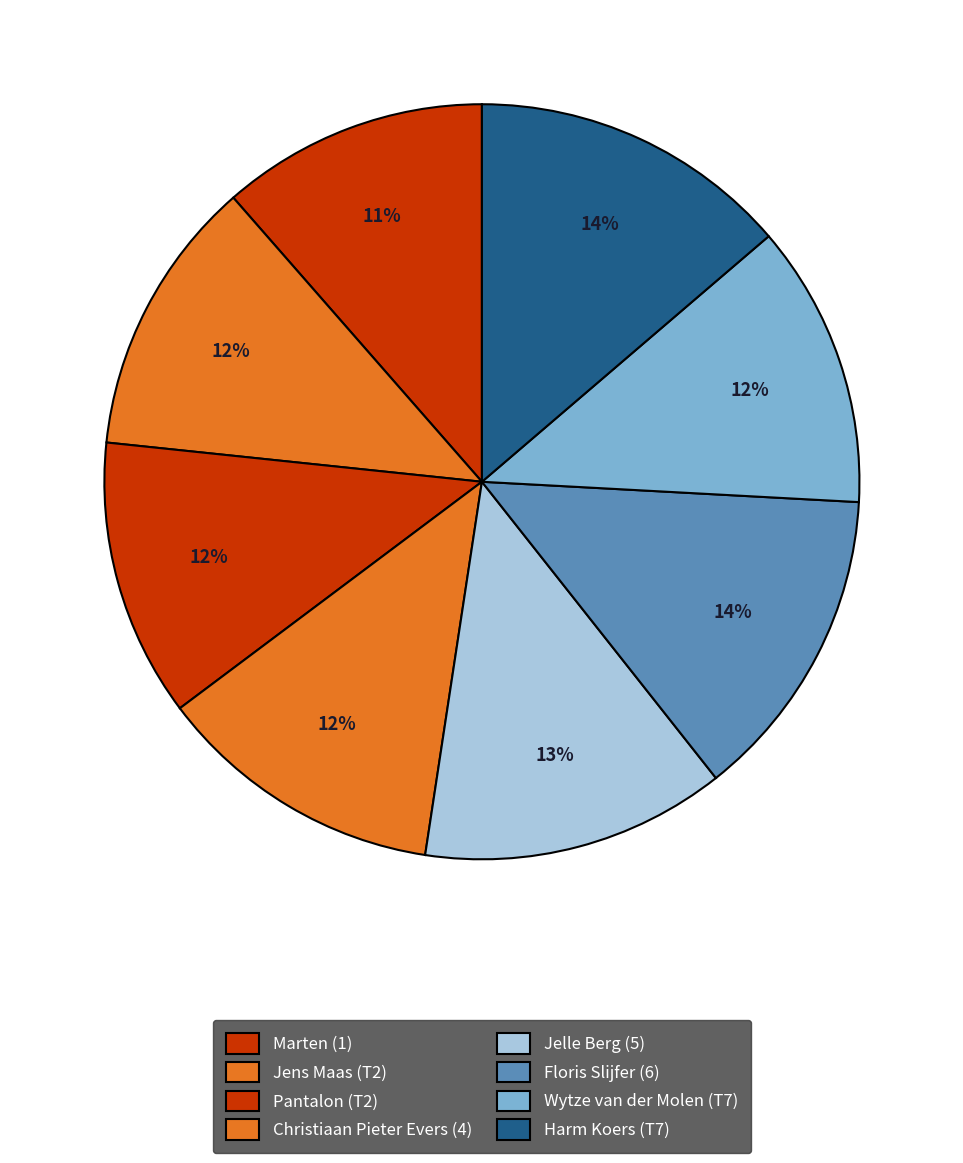

To the nearest percent, what portion does Wytze van der Molen (T7) represent?

12%